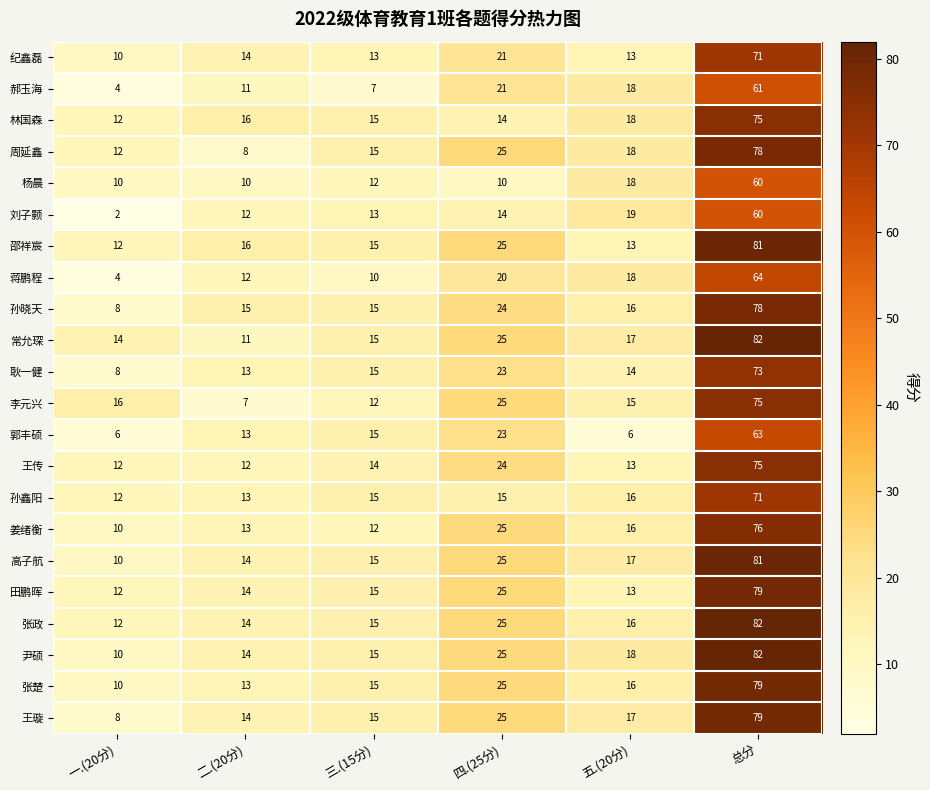

Which series has the widest spread of values?

尹硕